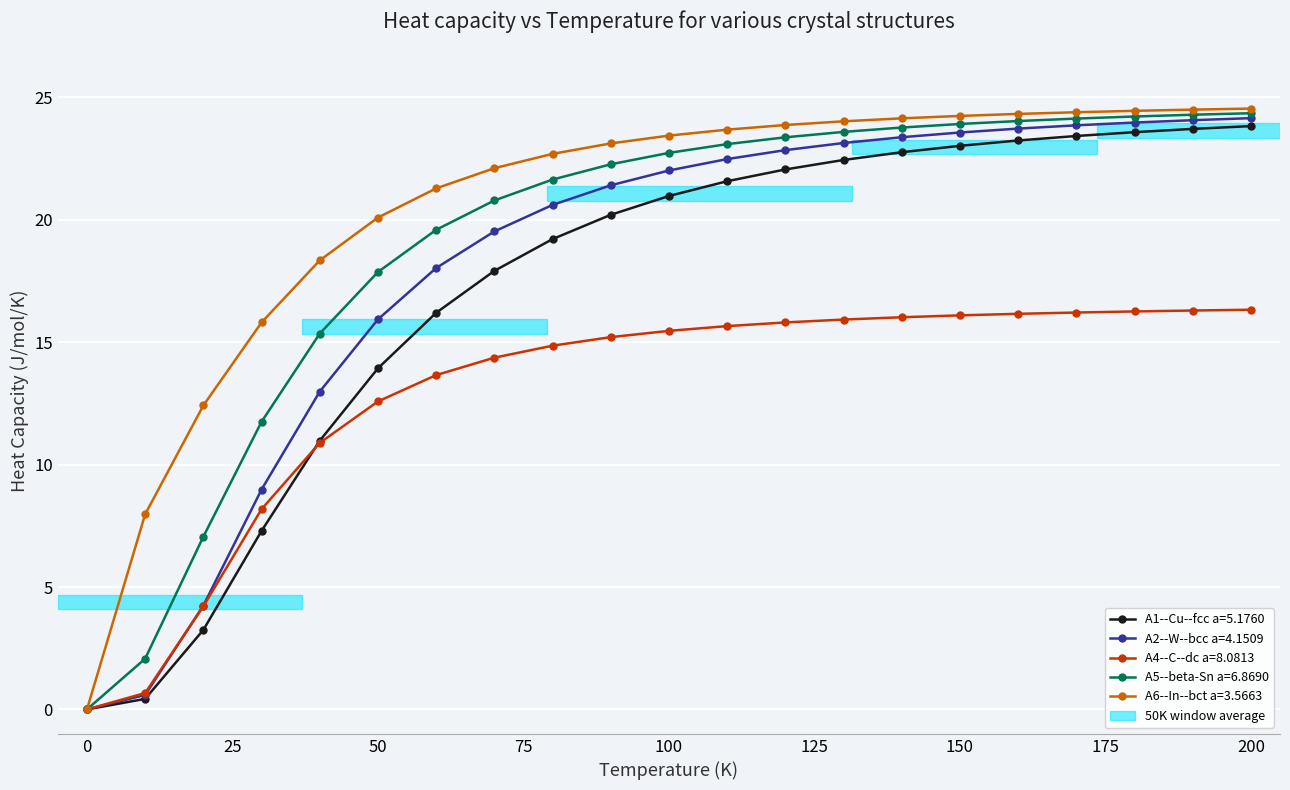

What is the value of the A2--W--bcc a=4.1509 point at the 3rd from the left?

4.2